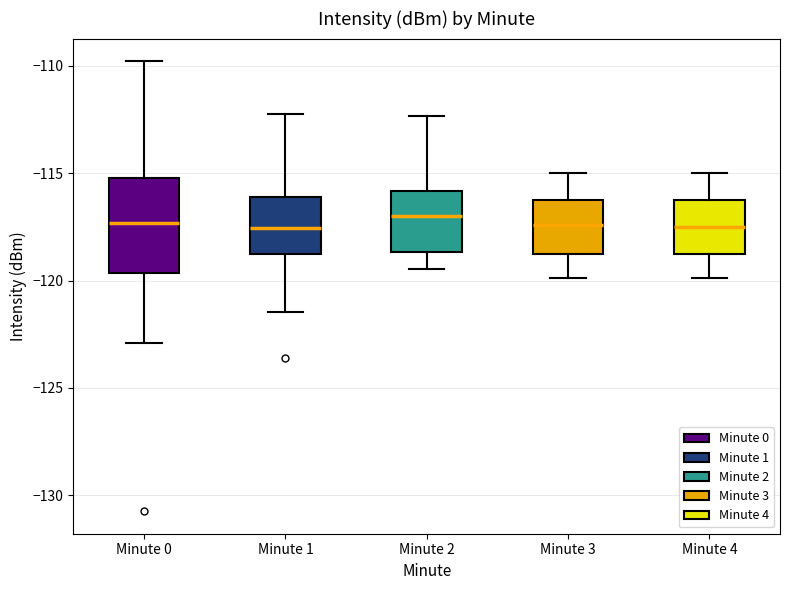

Which box is the tallest, from its lower edge to its upper edge?

Minute 0